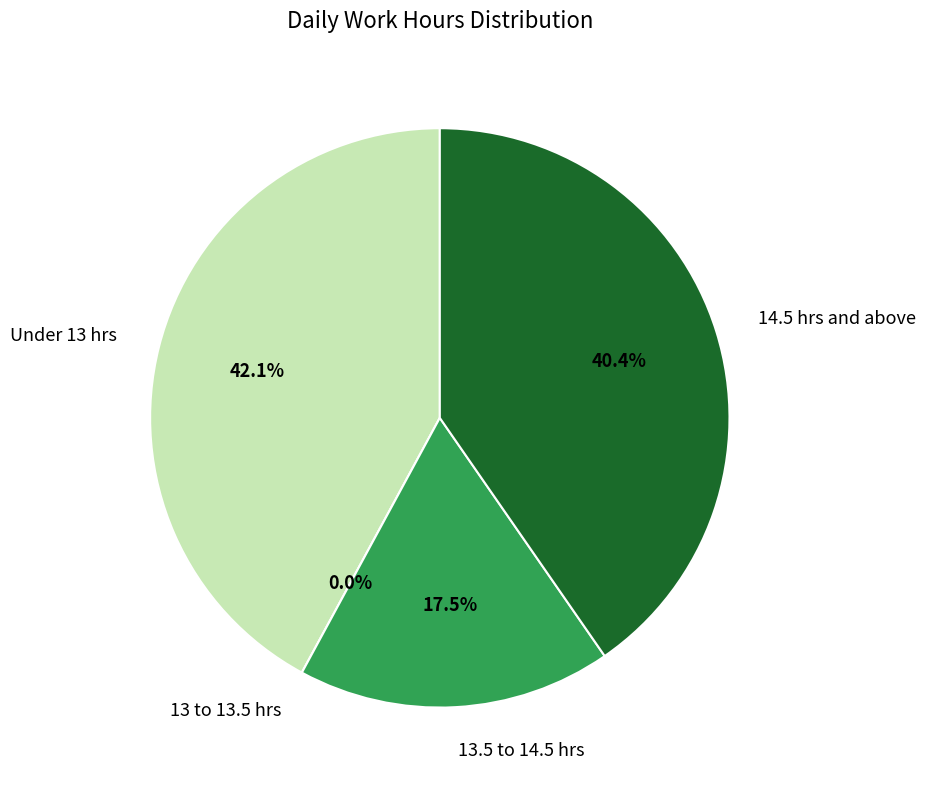

Does any single category account for the majority?

No